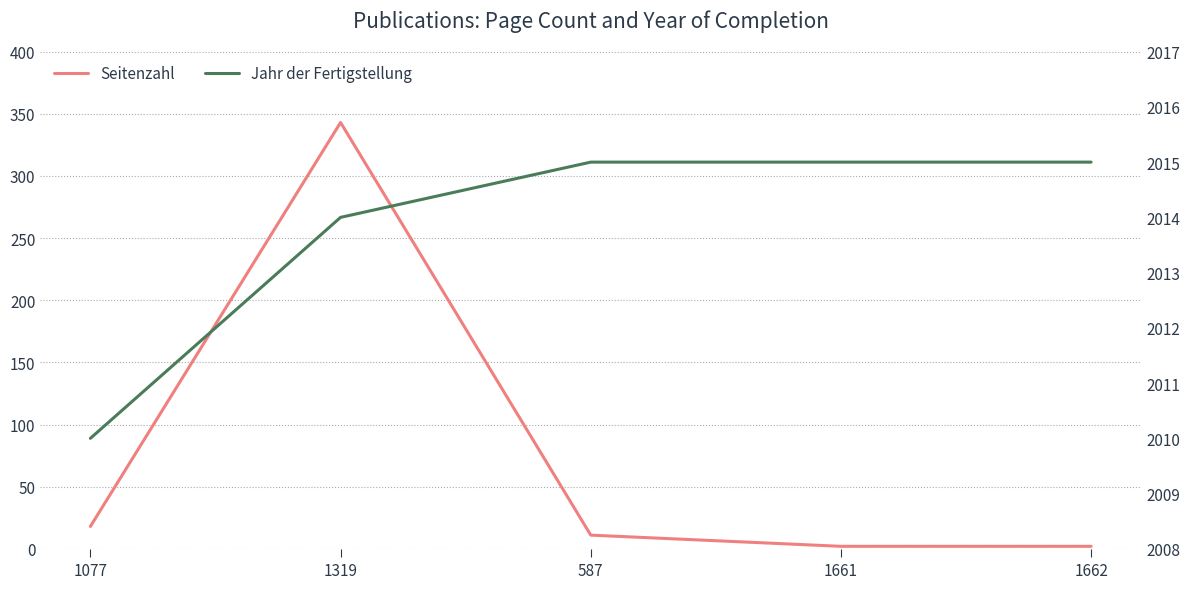

What value does the Jahr der Fertigstellung series have at 1661?

2015